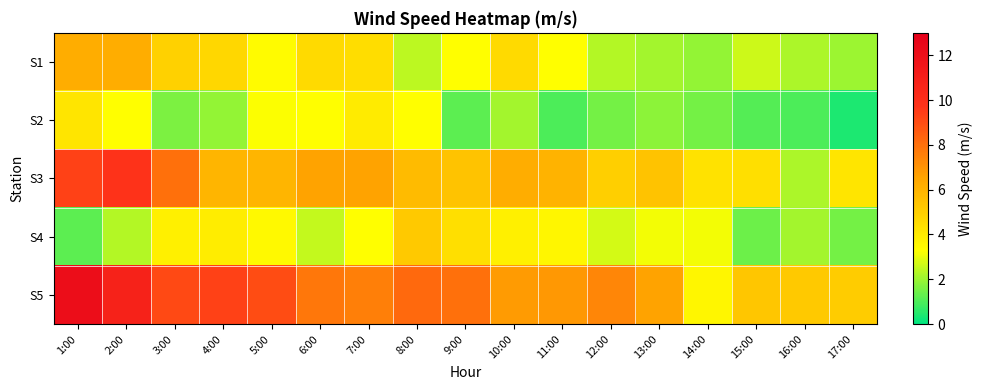

What is the total value across all series at 11:00?

20.8